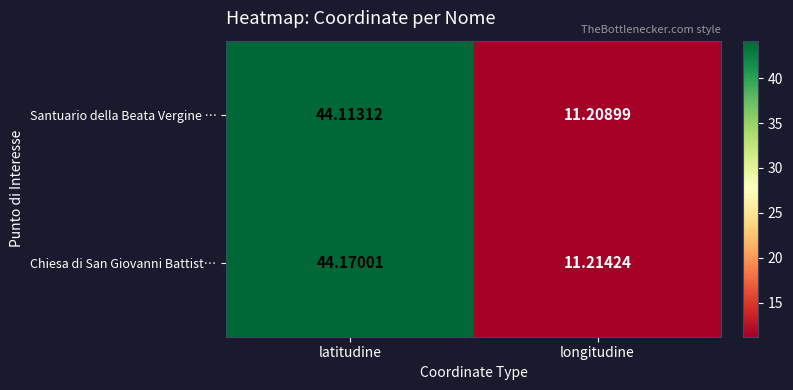

Between latitudine and longitudine, which series saw the biggest shift?

Chiesa di San Giovanni Battist…